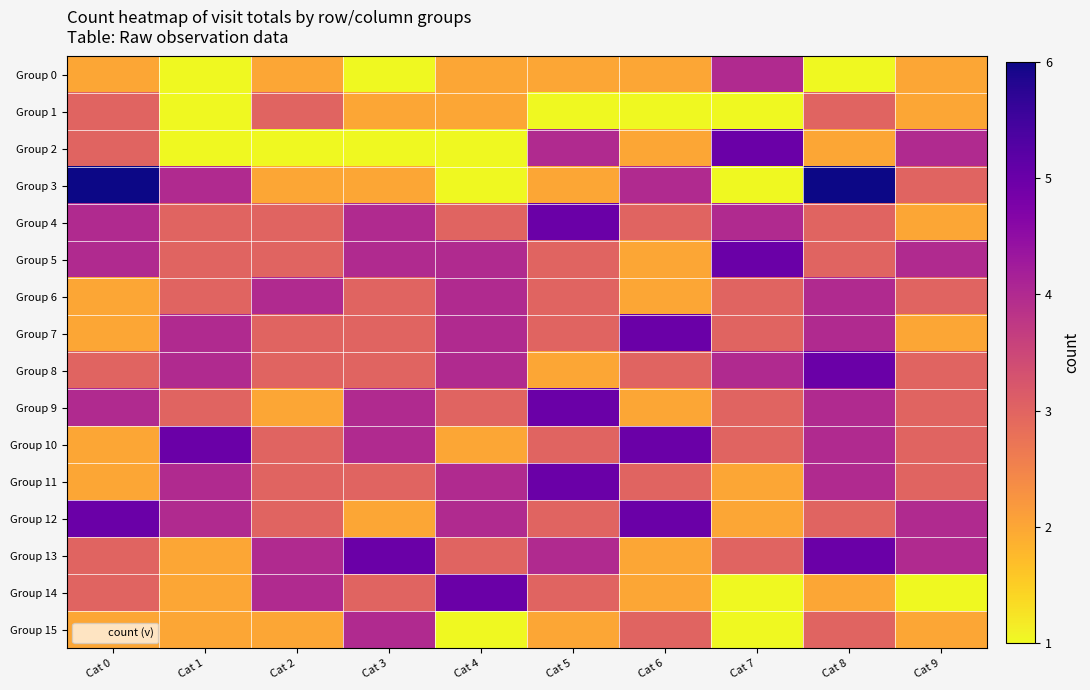

Which series has the widest spread of values?

Group 3